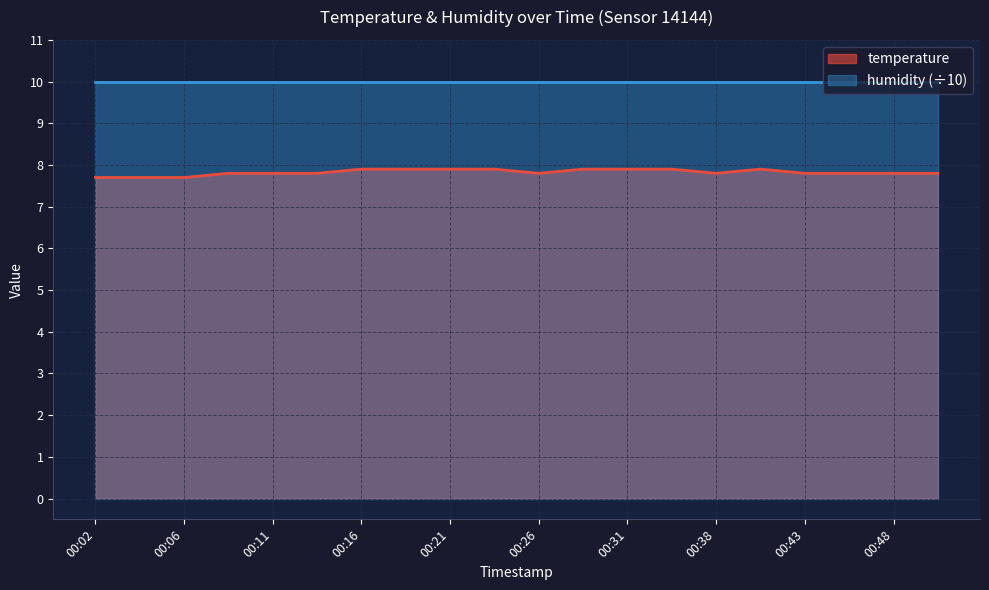

Between 00:16 and 00:26, which is larger?

00:16